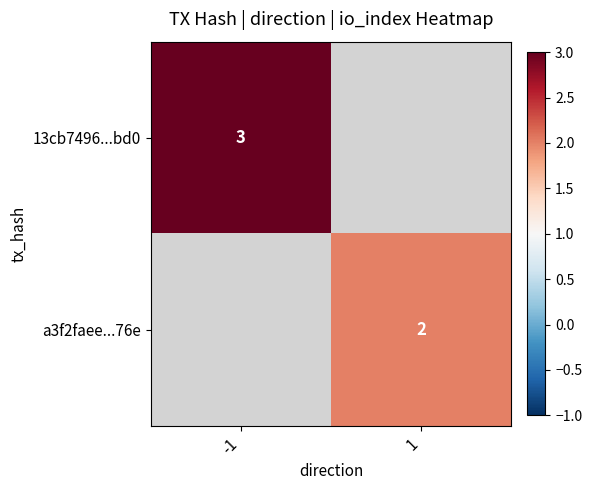

Is it true that a3f2faee...76e equals 2 at 1?

True